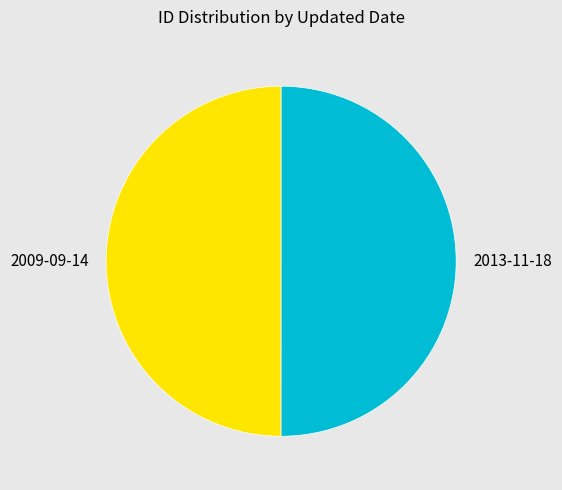

Do 2009-09-14 and 2013-11-18 together represent more than half of the pie?

Yes